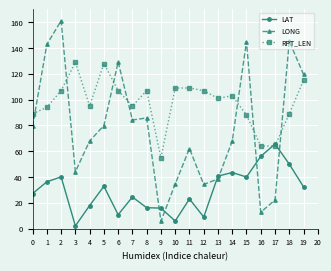

Is it true that LAT equals 17.9 at 4?

True